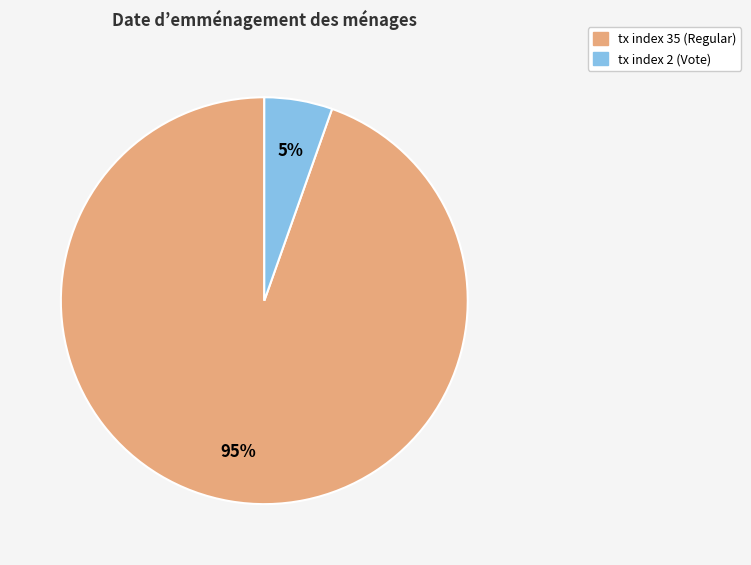

How many segments does this pie chart have?

2